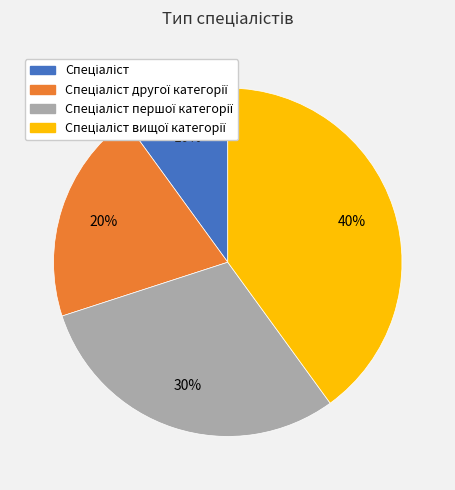

Is there a majority slice in this chart?

No